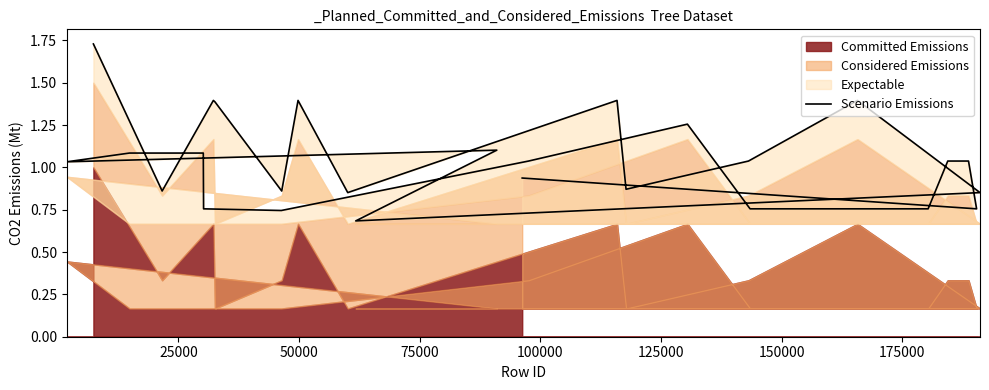

How many points are higher than both their immediate neighbors (excluding endpoints)?

6